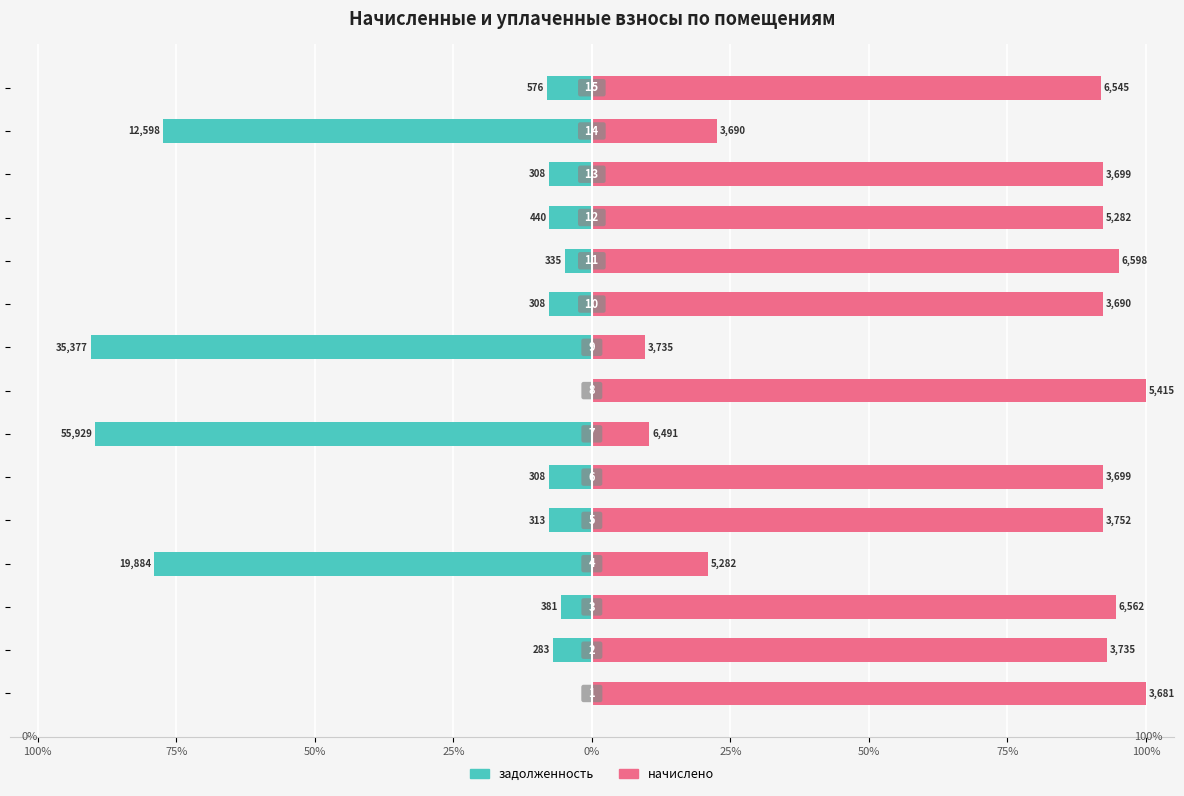

Is it true that задолженность equals -7.7 at 50%?

False